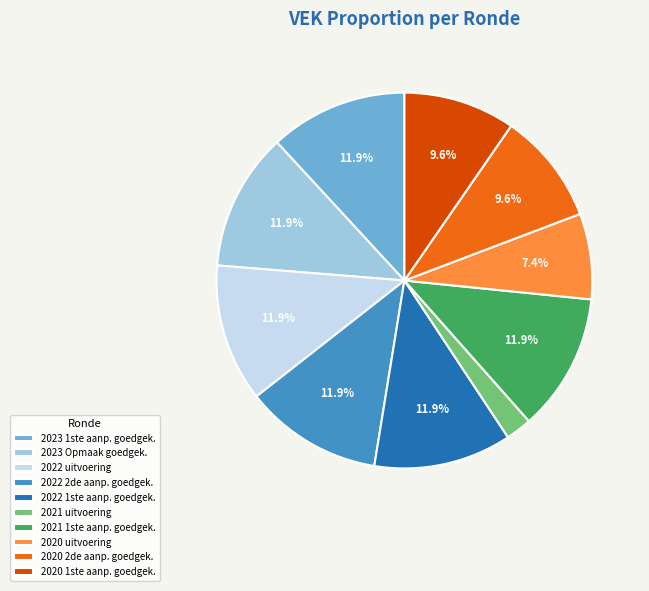

Is there any slice that represents more than half of the pie?

No